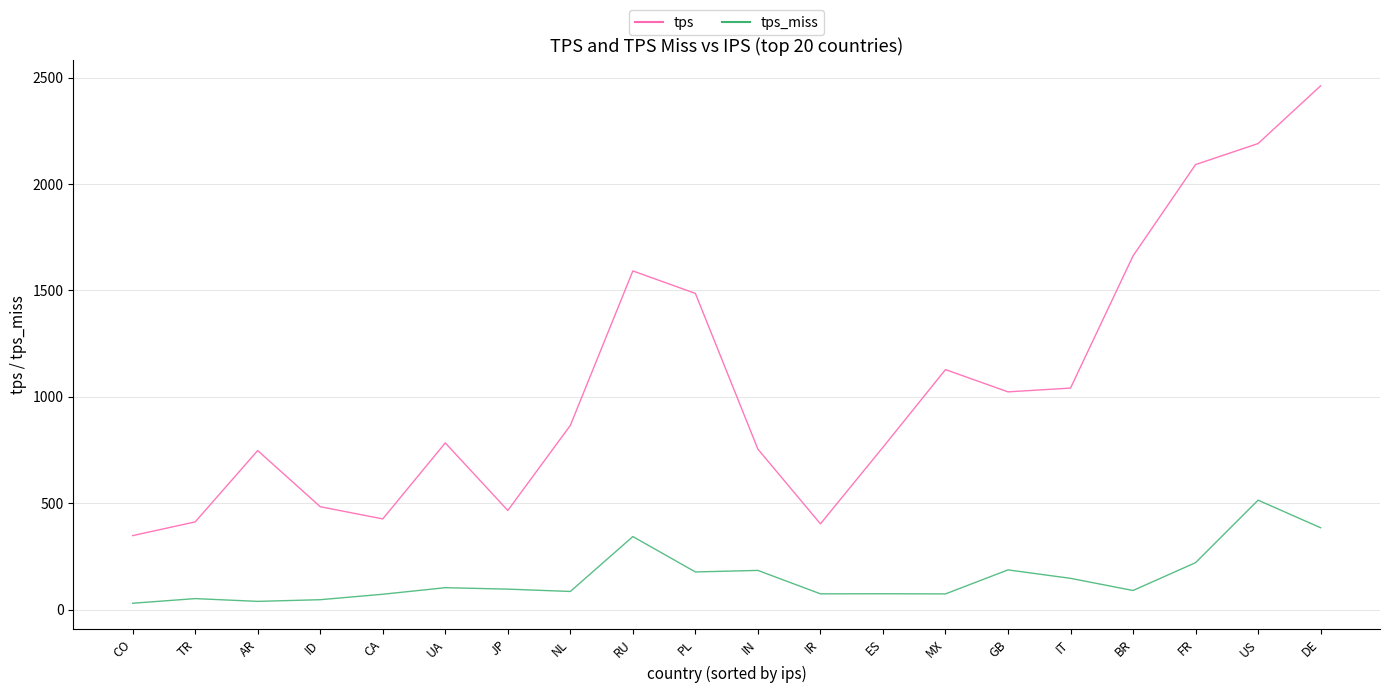

How many series are shown in this chart?

2